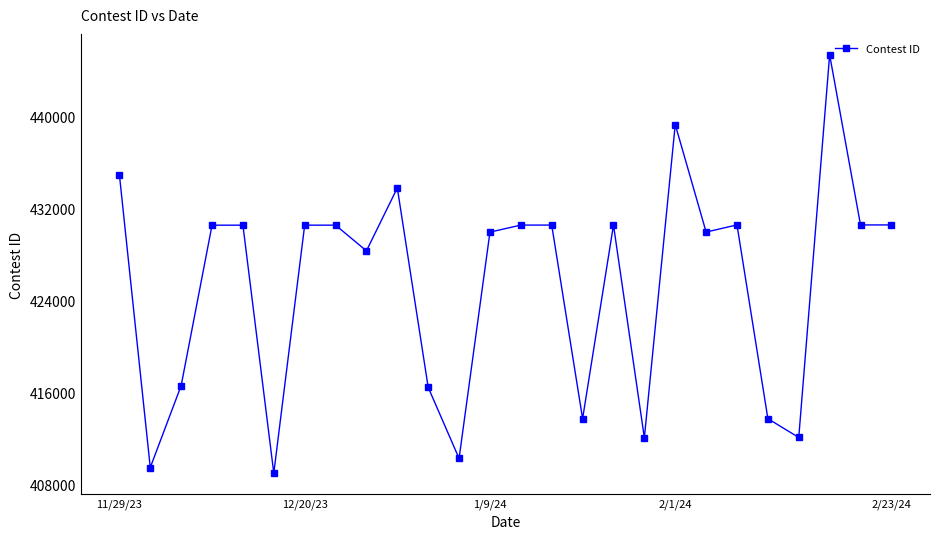

What is the value of the 24th point from the left?

445330